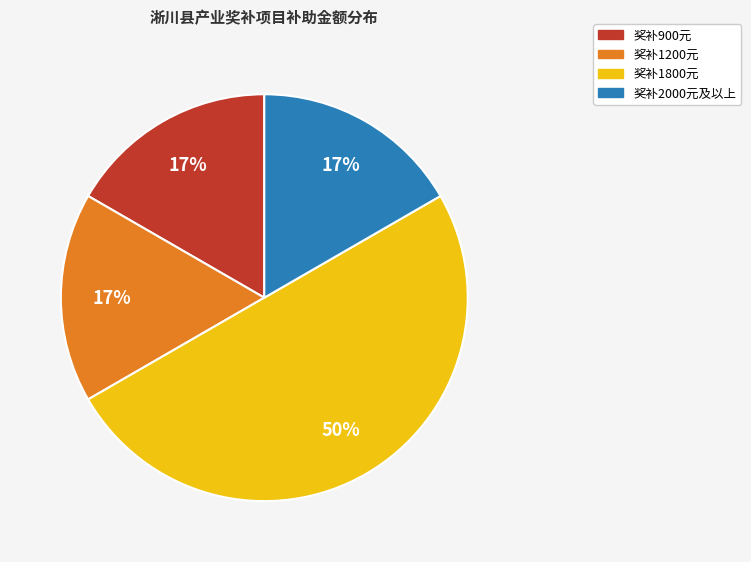

To the nearest percent, what portion does 奖补2000元及以上 represent?

17%